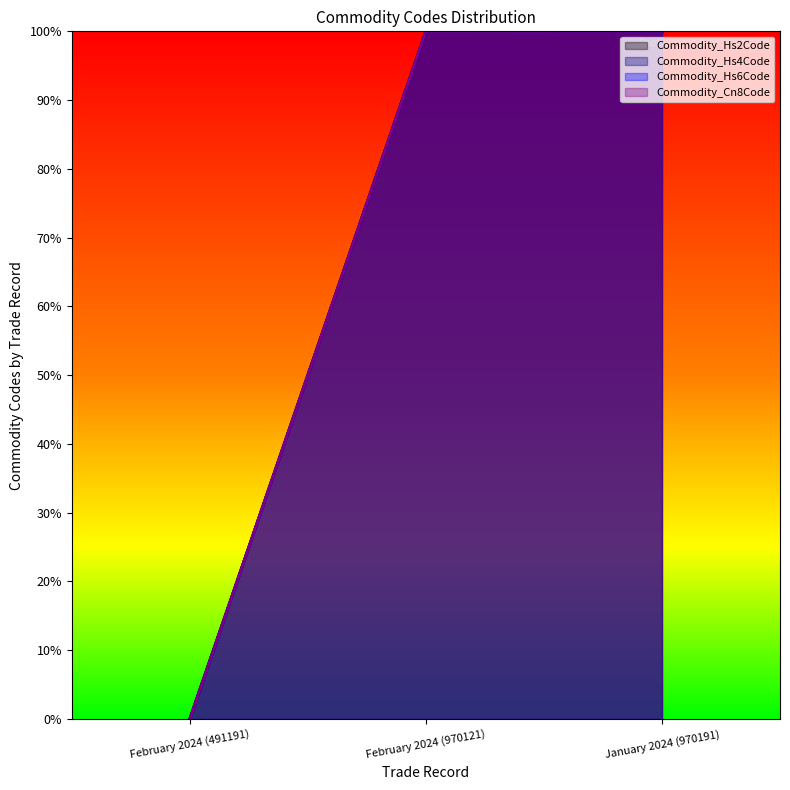

What is the value of the Commodity_Hs4Code point at the 3rd from the left?

100.0